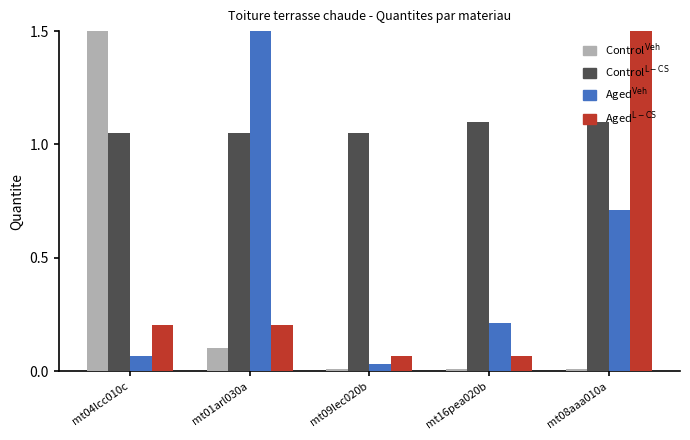

Which category has the lowest value in the Aged$^{\rm Veh}$ series?

mt09lec020b